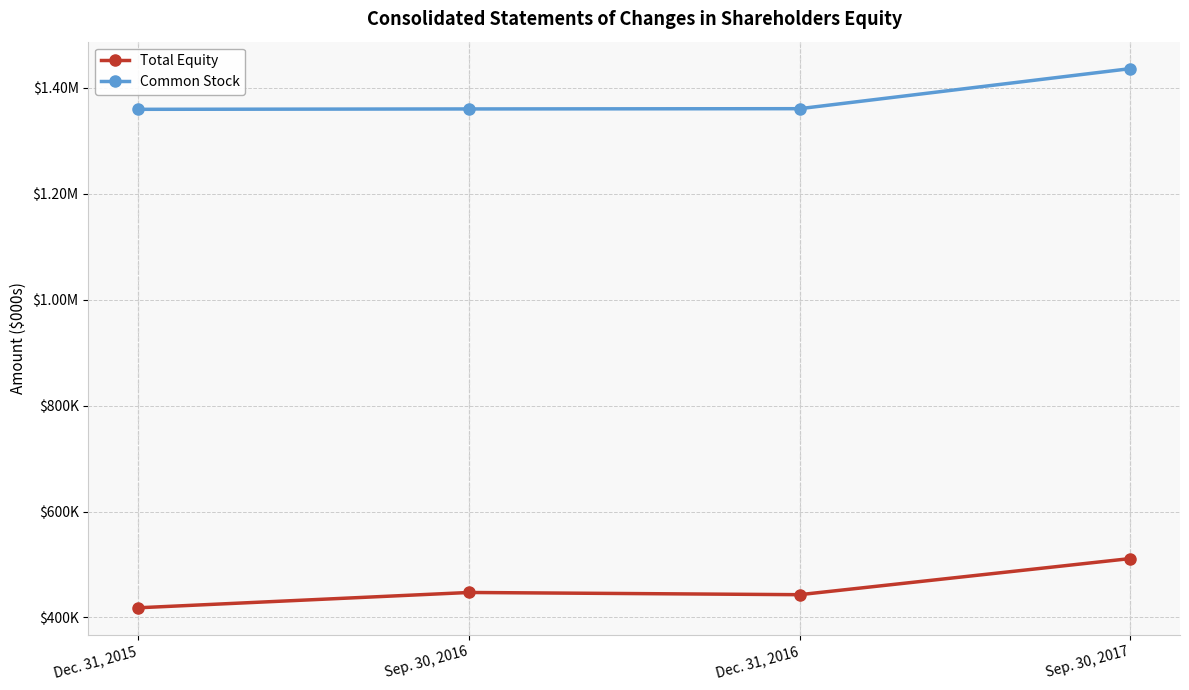

At which label does Common Stock first exceed 1360345?

Sep. 30, 2017